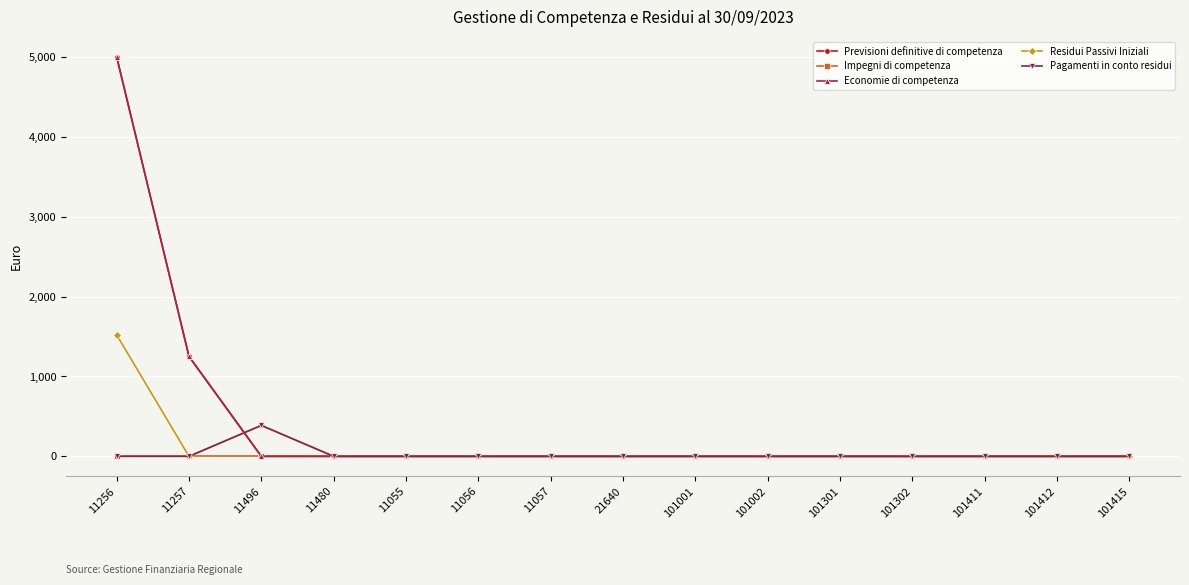

True or false: Residui Passivi Iniziali and Impegni di competenza intersect in this chart.

False